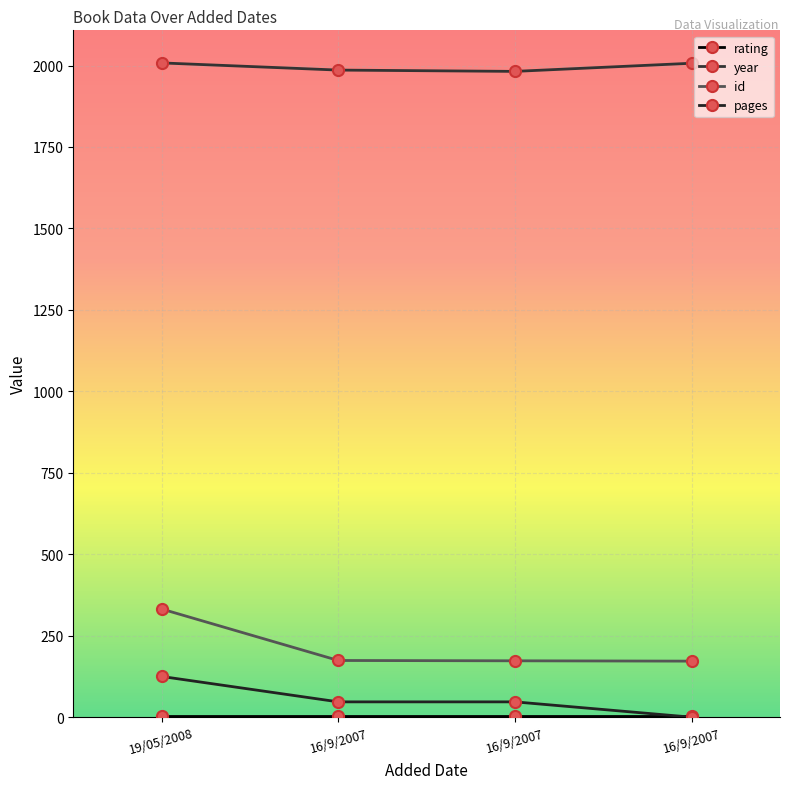

What value does the pages series have at 19/05/2008?

125